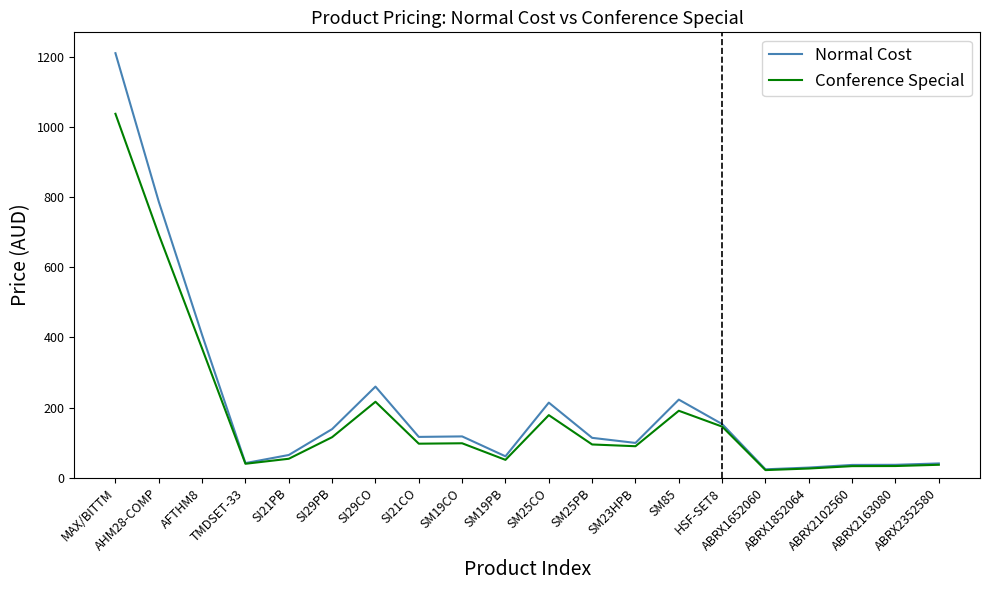

At which category is the sum across all series the highest?

MAX/BITTM